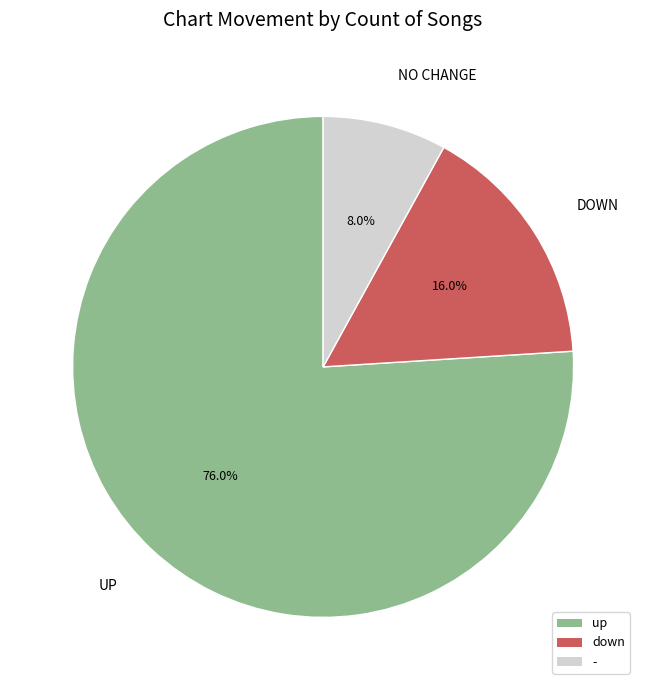

Which category accounts for the majority?

up